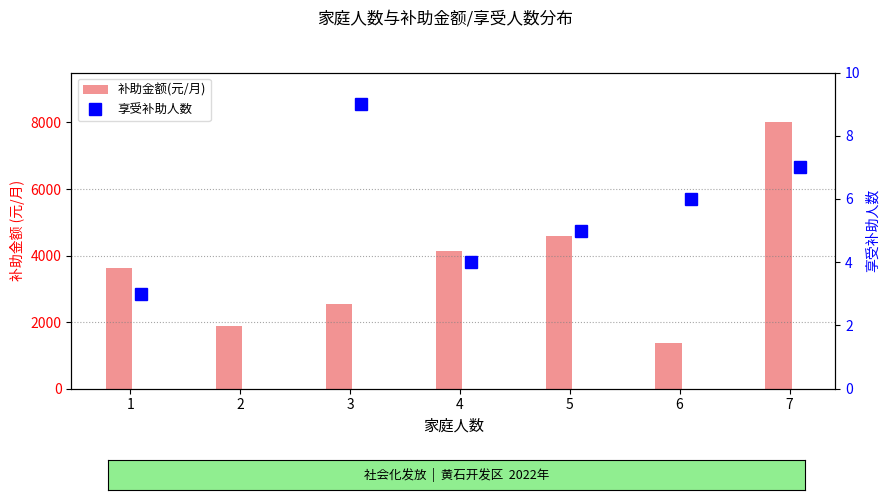

What is the minimum value shown in the chart?

3.0